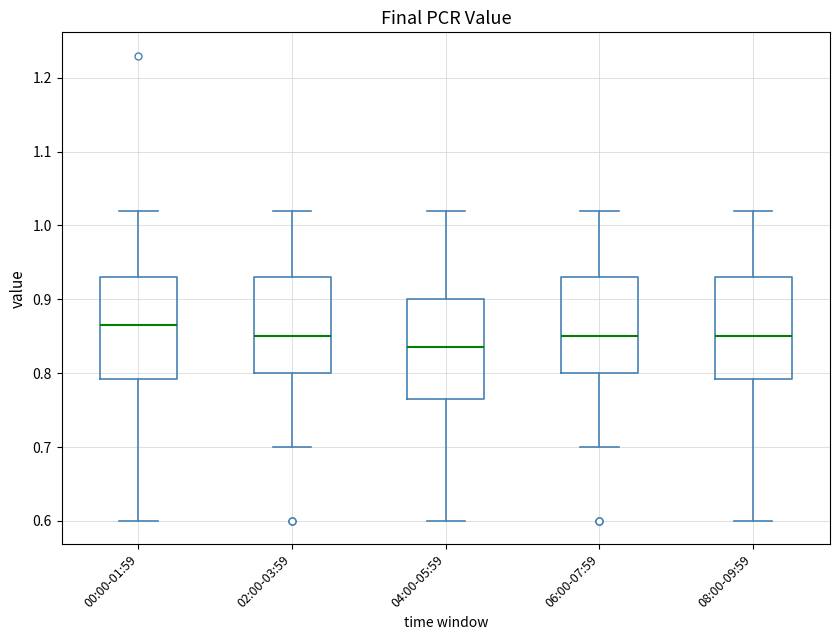

Reading left to right, read every box against the y-axis: the position of its median line, the range the box covers, and the ends of its whiskers. The values are not printed on the chart, so give them approximately, as read against the axis.

00:00-01:59: median 0.87, box 0.79 to 0.93, whiskers 0.60 to 1.02
02:00-03:59: median 0.85, box 0.80 to 0.93, whiskers 0.70 to 1.02
04:00-05:59: median 0.84, box 0.77 to 0.90, whiskers 0.60 to 1.02
06:00-07:59: median 0.85, box 0.80 to 0.93, whiskers 0.70 to 1.02
08:00-09:59: median 0.85, box 0.79 to 0.93, whiskers 0.60 to 1.02